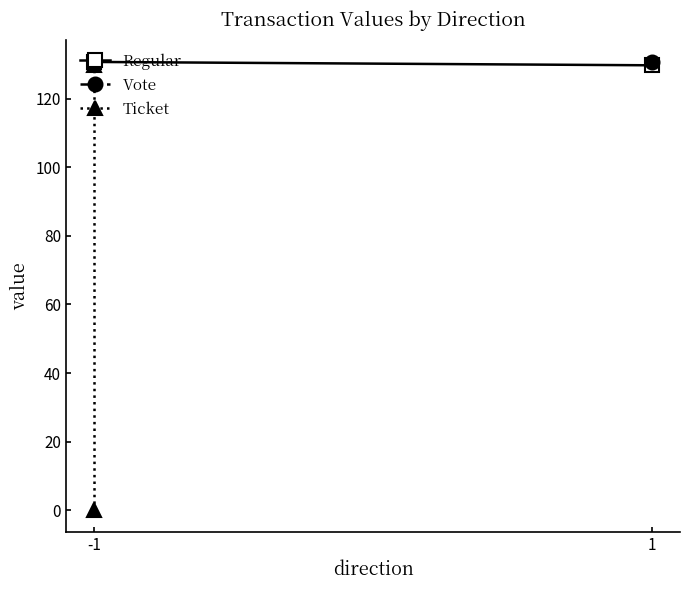

What is the difference between the highest and lowest values at -1?

130.7